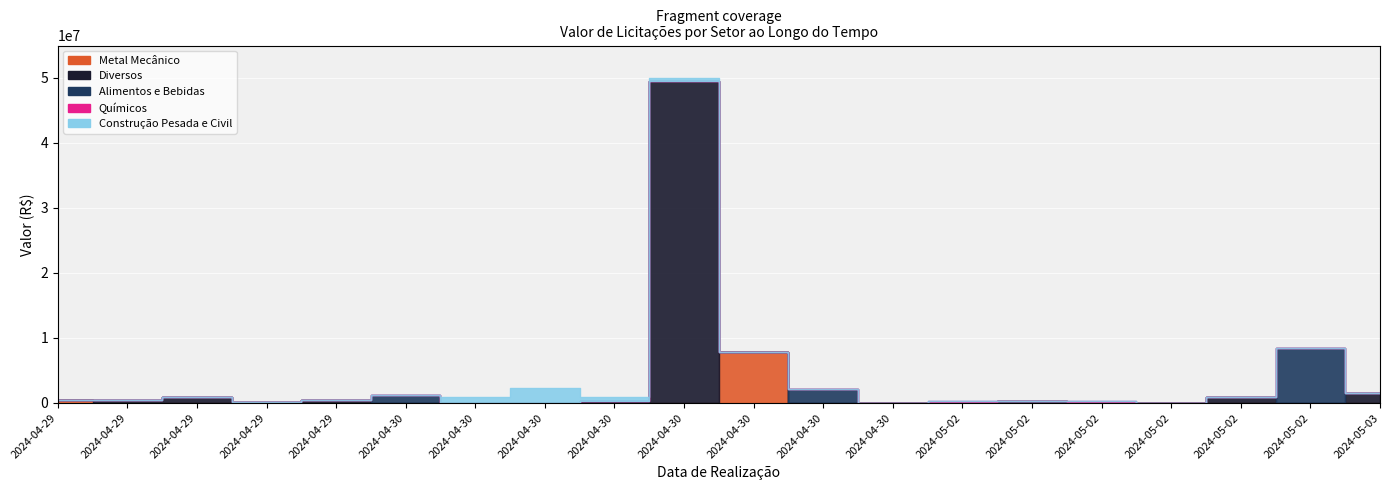

How many values in the Alimentos e Bebidas series exceed 0?

4